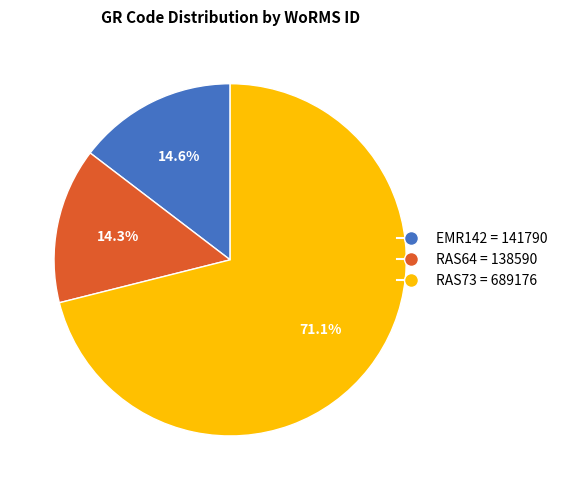

What is the ratio of the value at RAS73 to the value at RAS64?

5.0